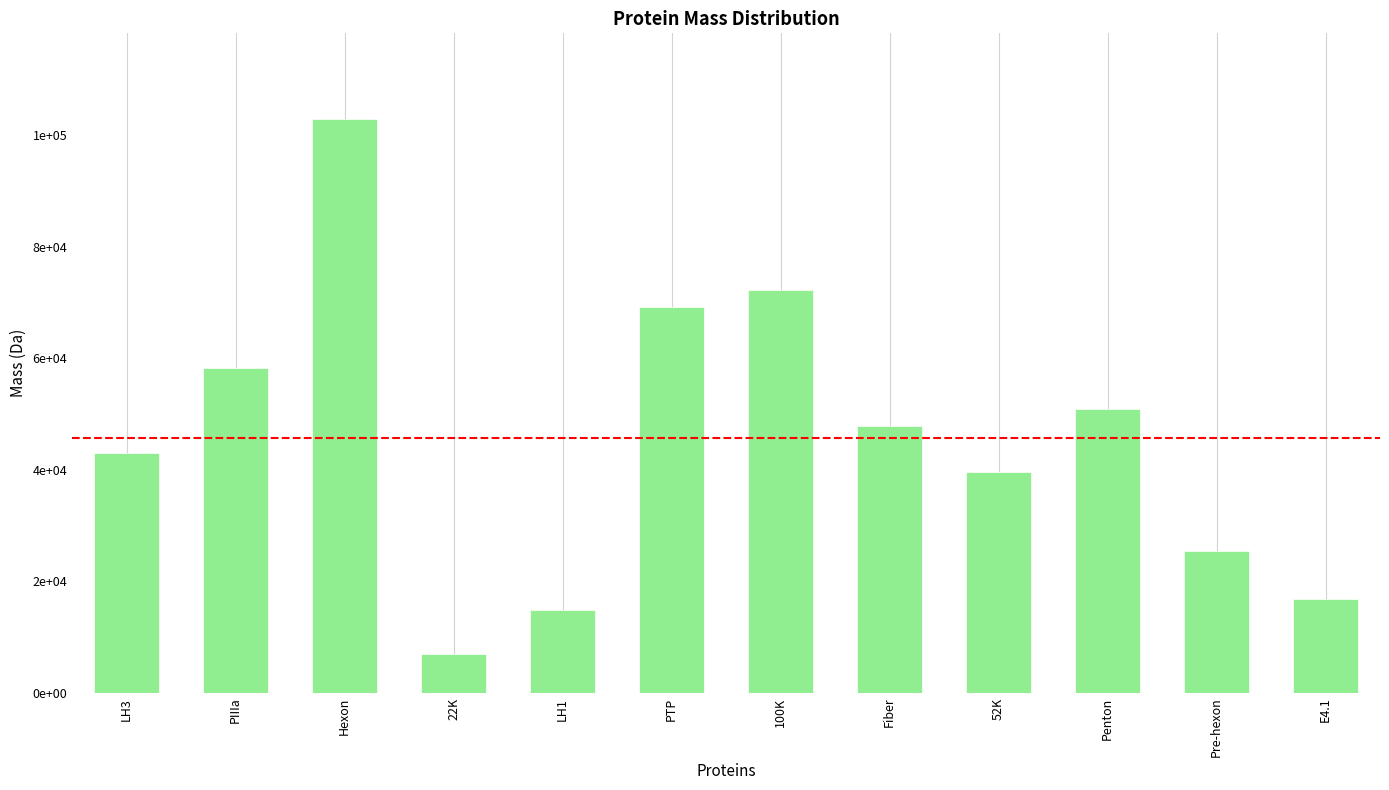

The chart shows a value of 14322.9 at Pre-hexon. True or false?

False